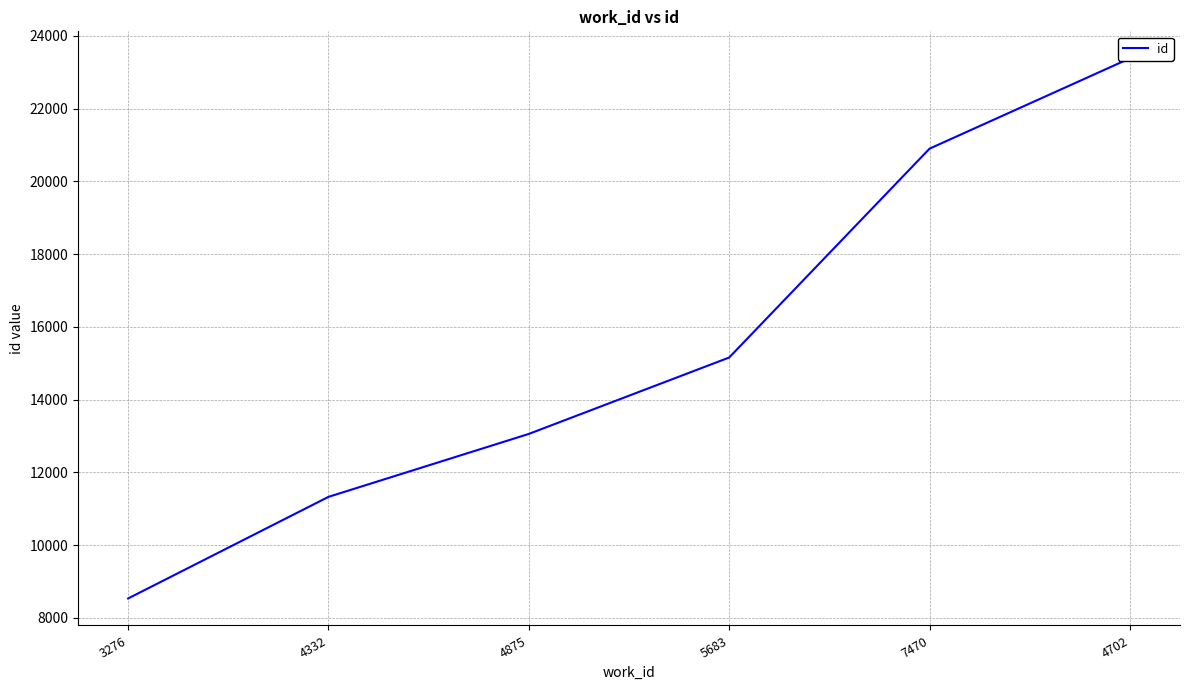

True or false: the data has more than 2 interior local peaks.

False